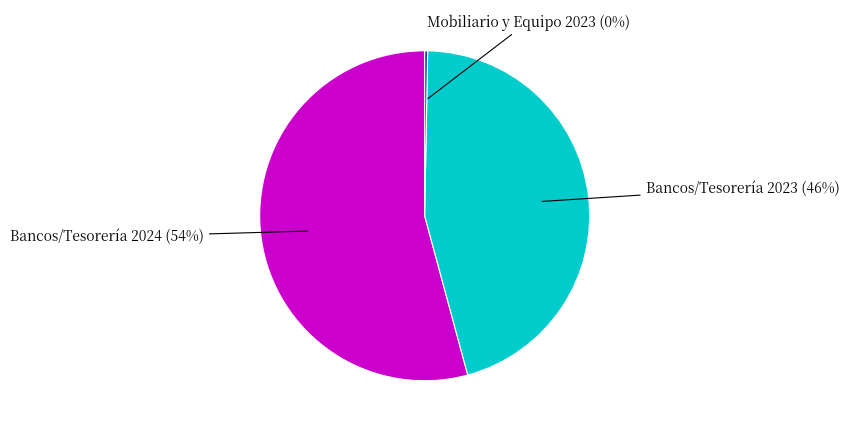

Combined, do Bancos/Tesorería 2023 and Mobiliario y Equipo 2023 account for over 50%?

No